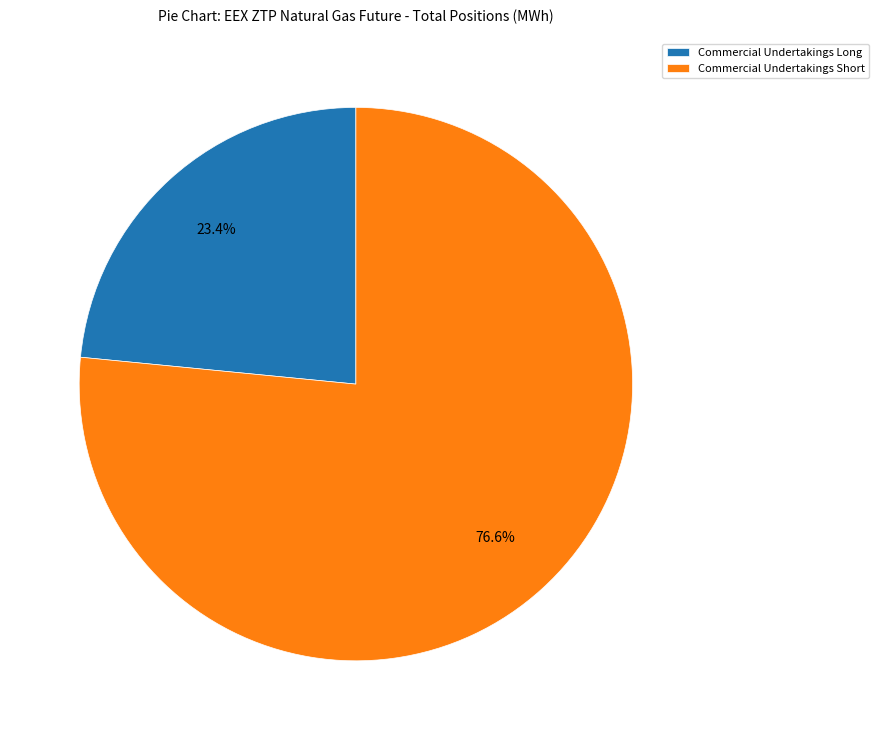

Which slice represents more than half of the pie?

Commercial Undertakings Short